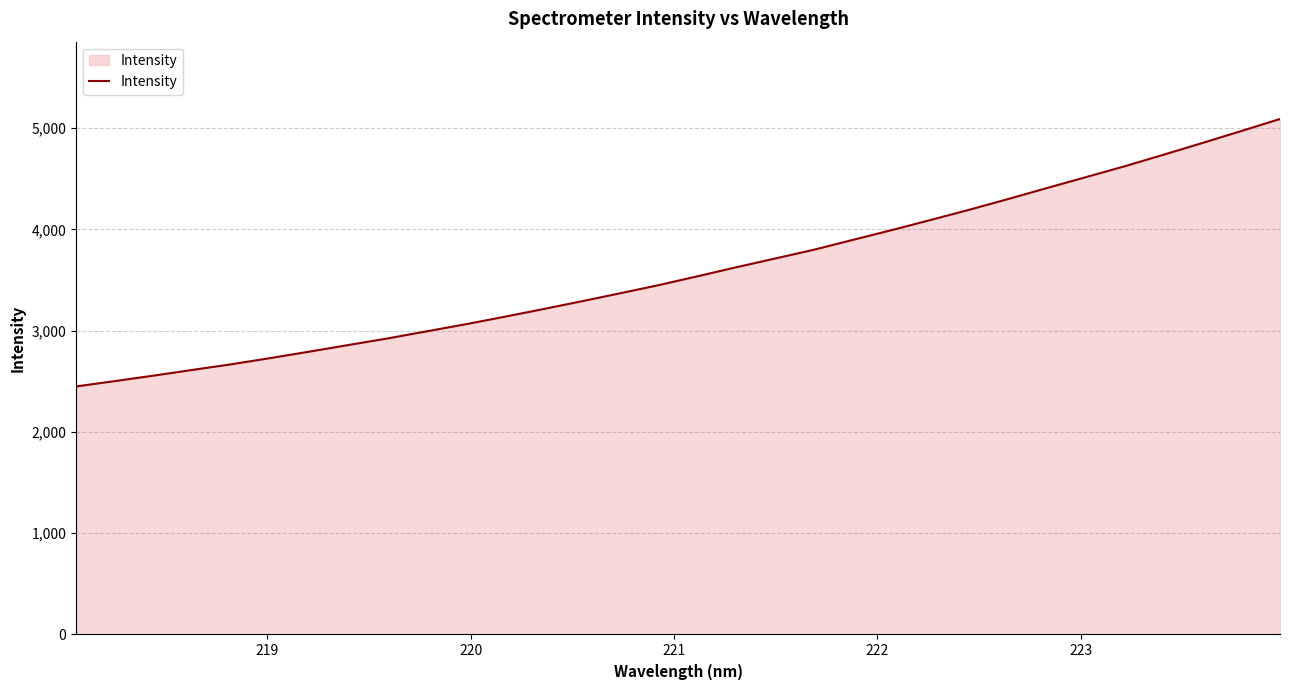

True or false: the data has more than 2 interior local peaks.

False